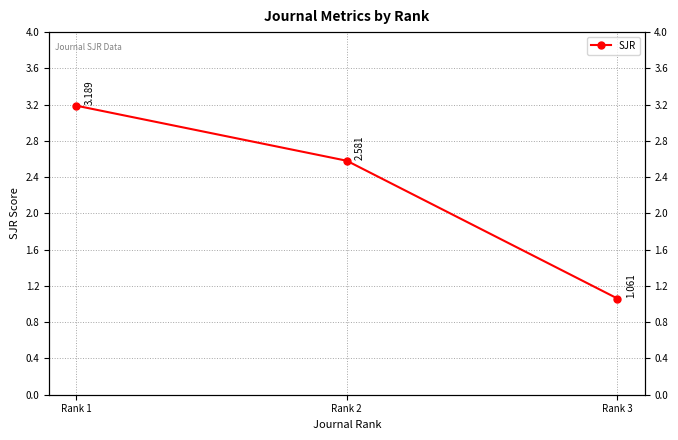

What is the greatest value displayed?

3.2